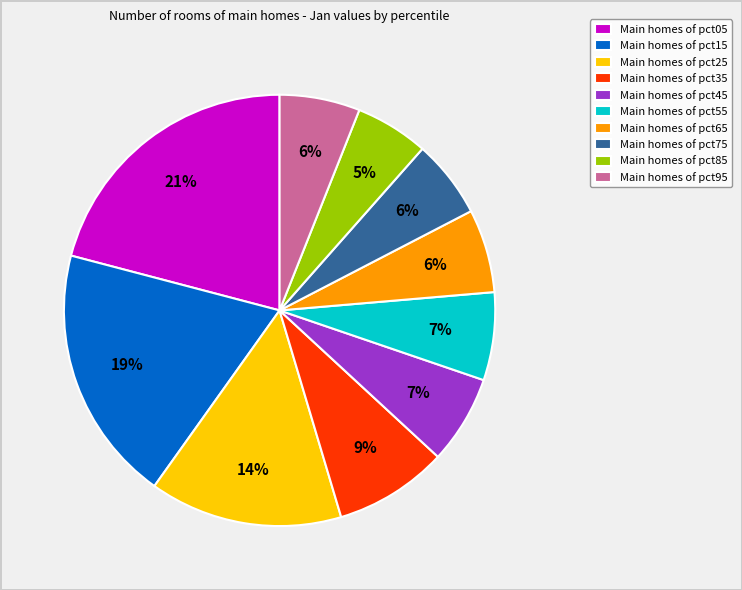

What is the largest slice in the pie chart?

Main homes of pct05